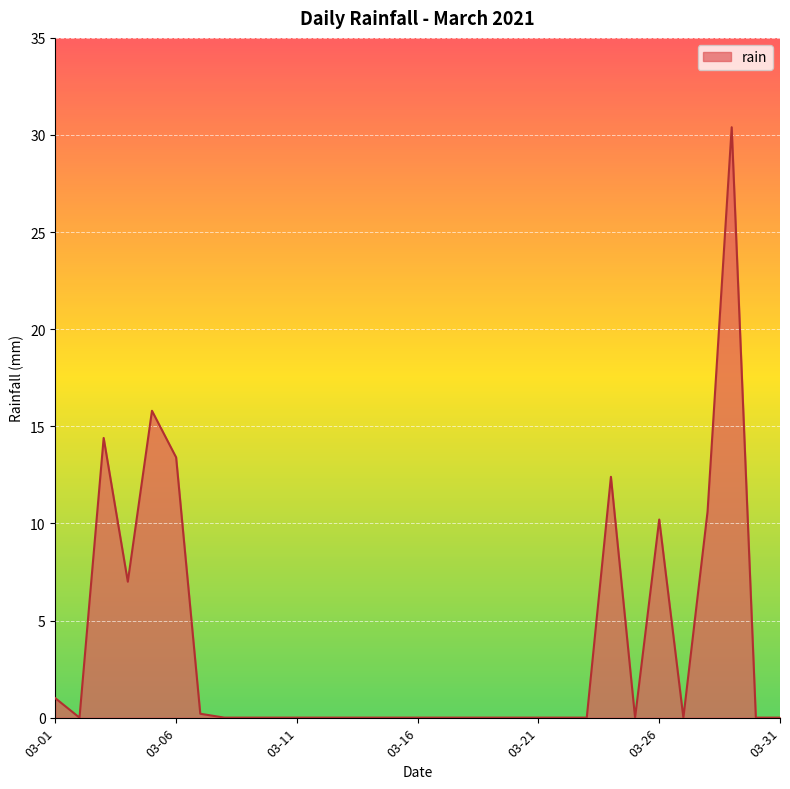

What is the sum of all values?

115.4